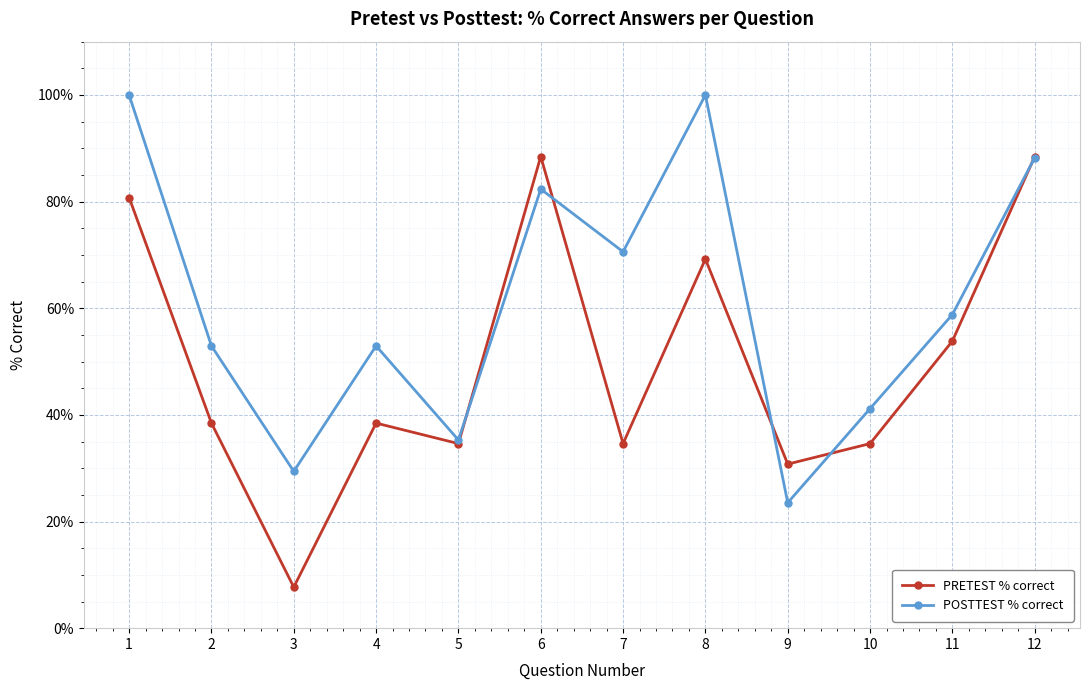

Does the chart have visible grid lines?

Yes